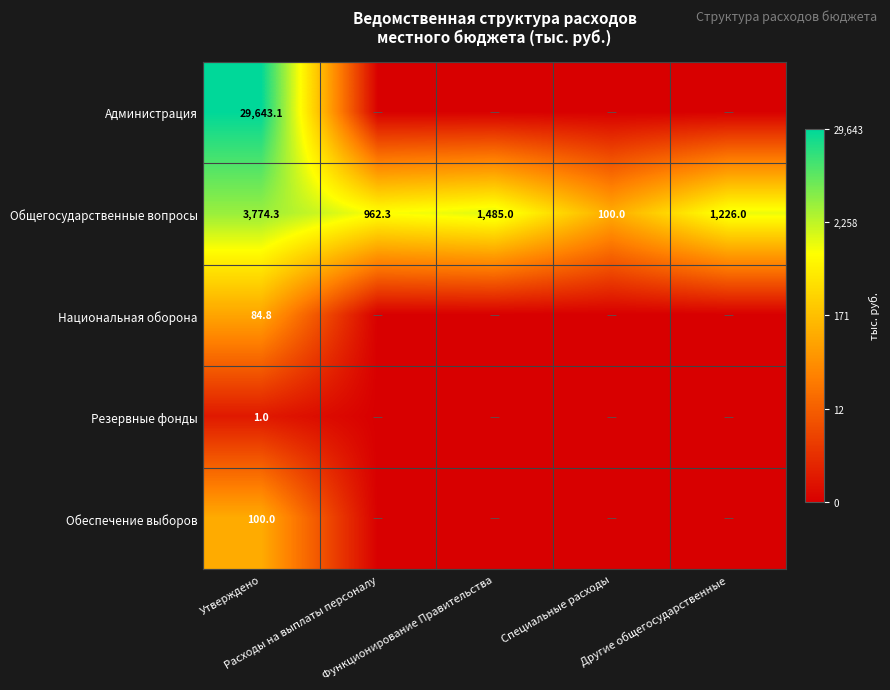

True or false: Обеспечение выборов has a value of 7.7 at Утверждено.

False